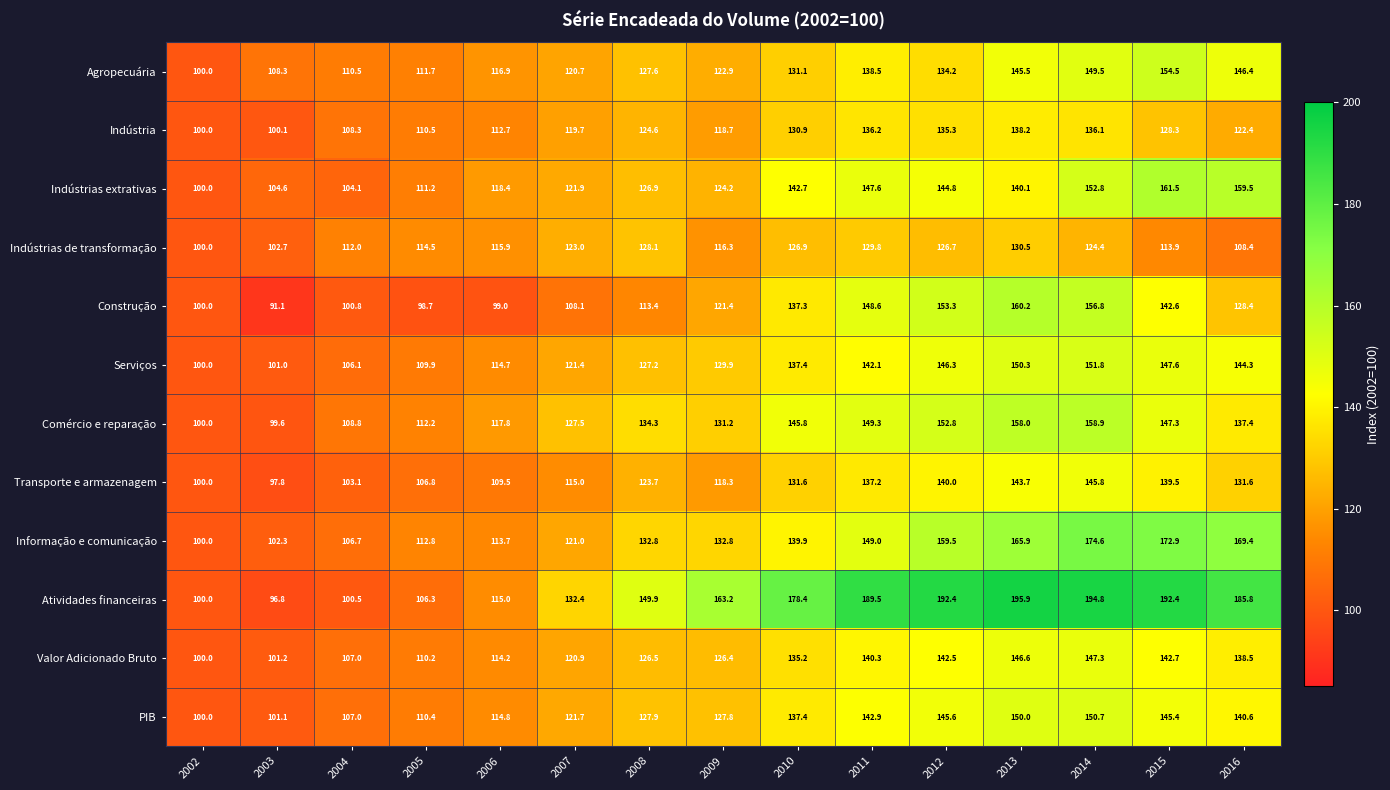

What is the difference between the Atividades financeiras values at 2005 and 2011?

83.2